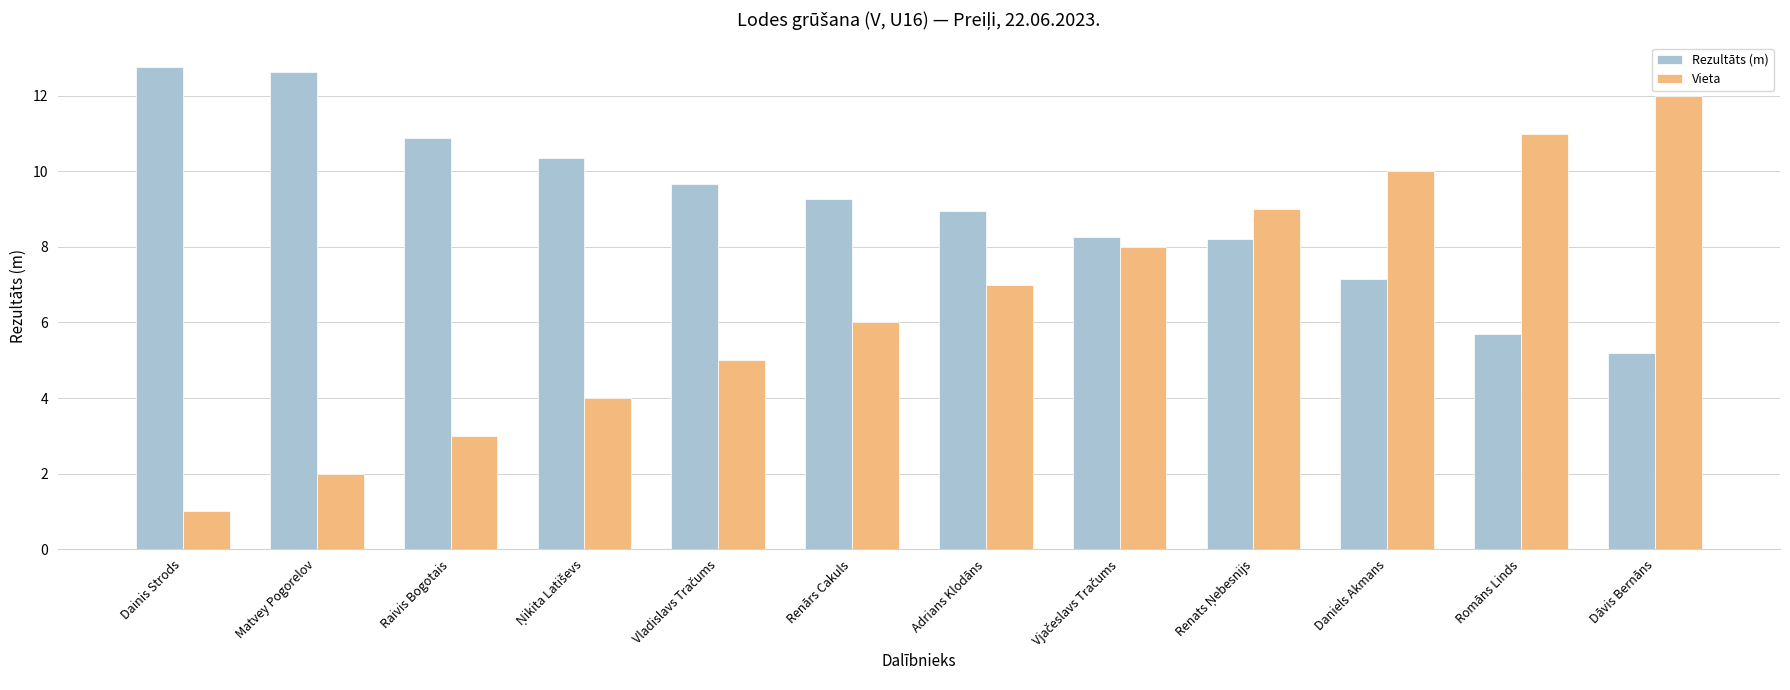

What is the highest value of the Rezultāts (m) series?

12.8